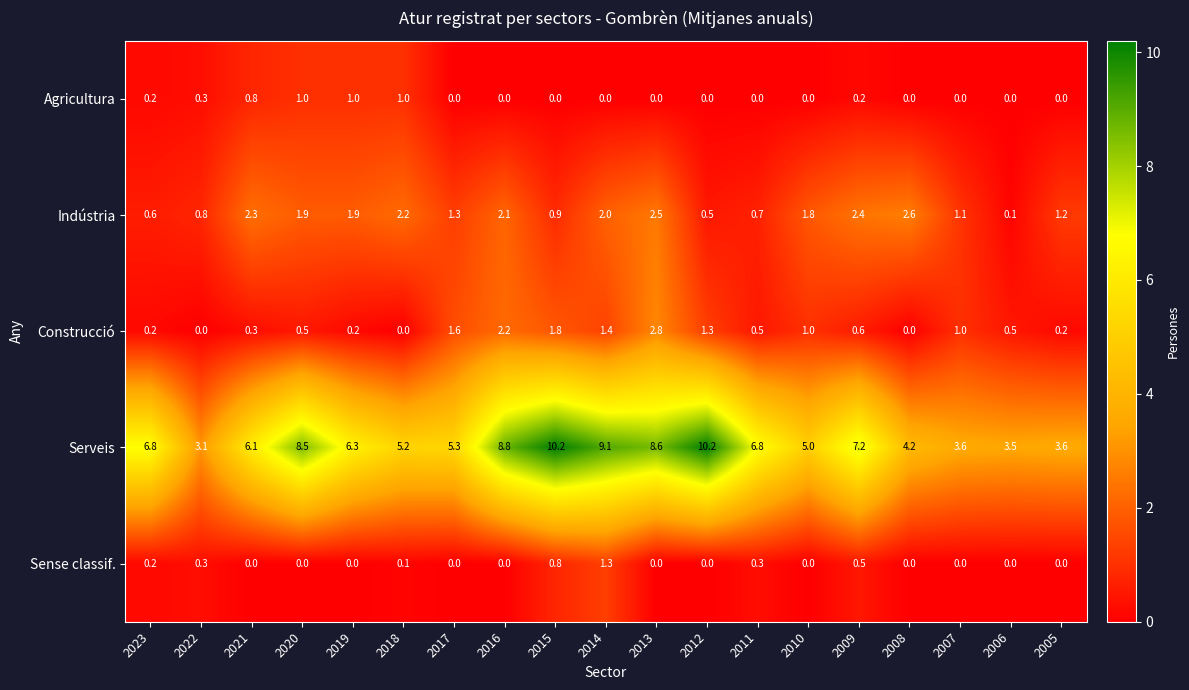

Where is Serveis nearest to the value 6?

2021